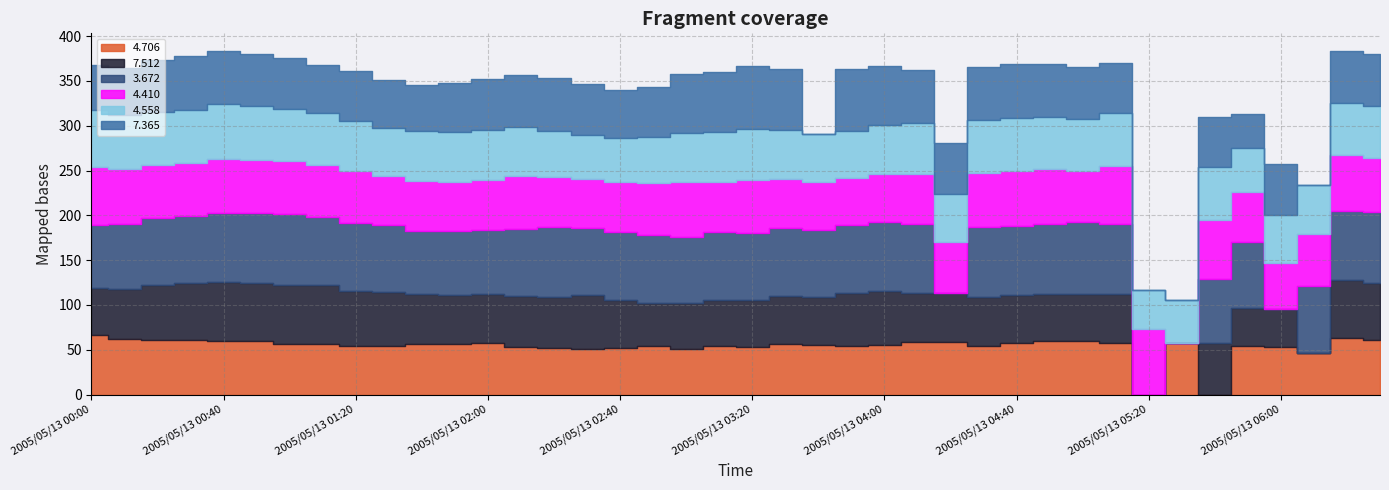

Where does the 4.410 series first go above 58?

2005/05/13 00:00